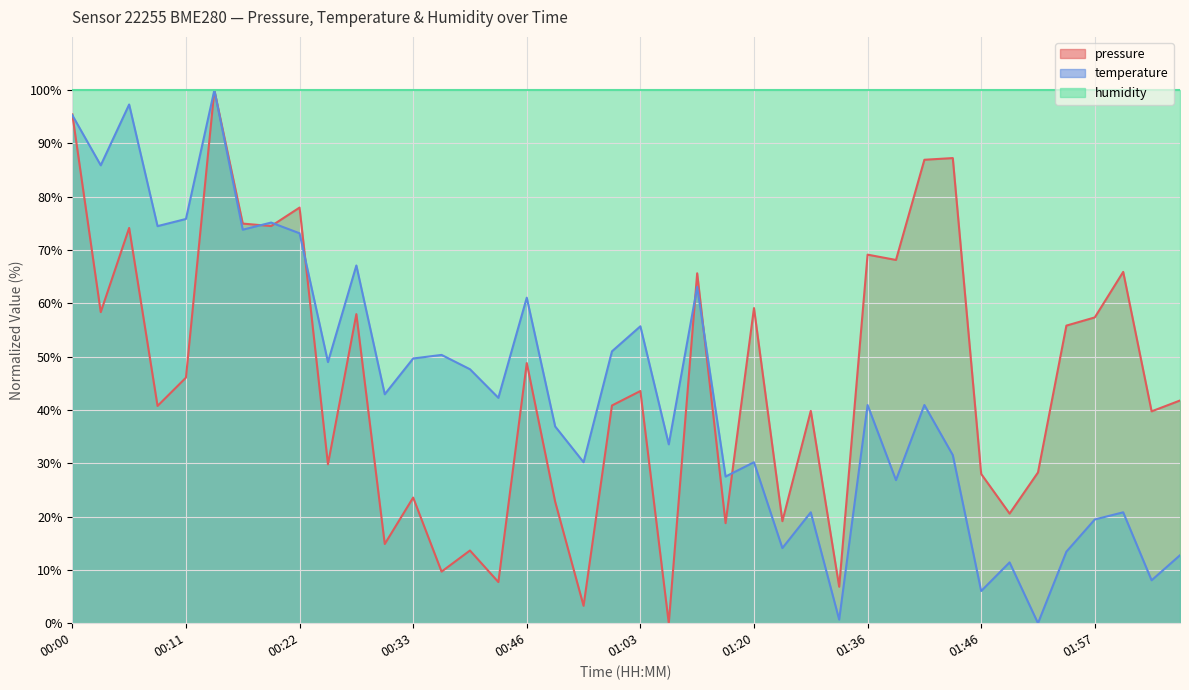

What is the sum of all temperature values?

1757.0